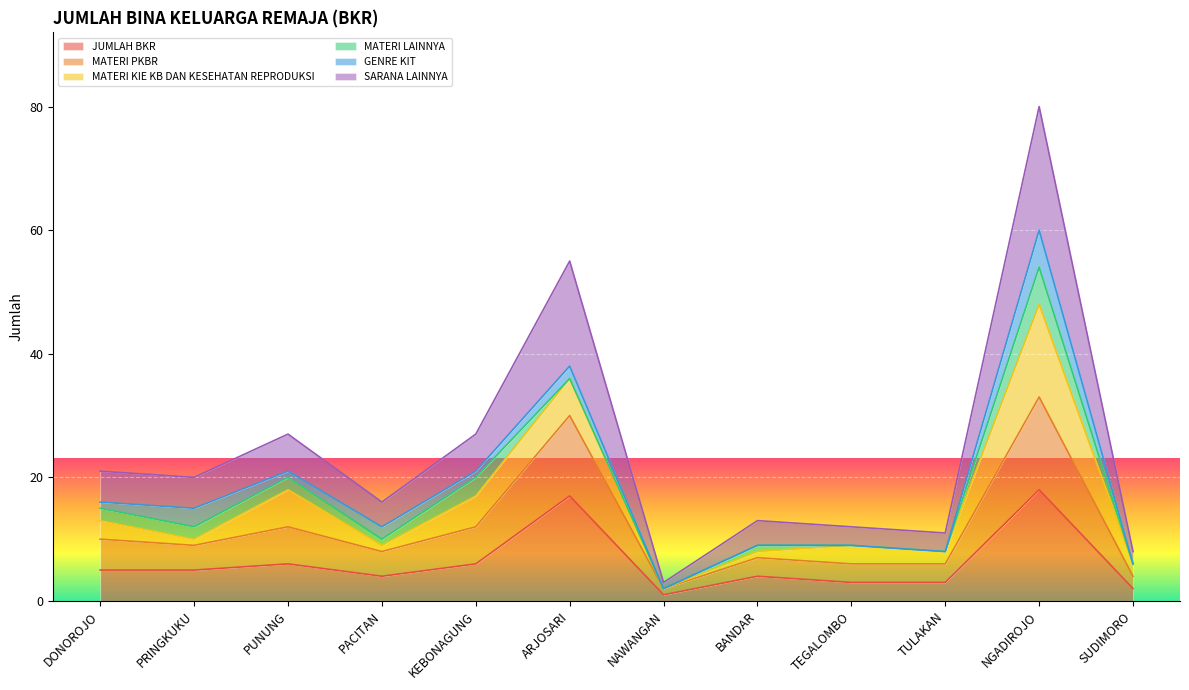

Which series changed the most between KEBONAGUNG and BANDAR?

SARANA LAINNYA